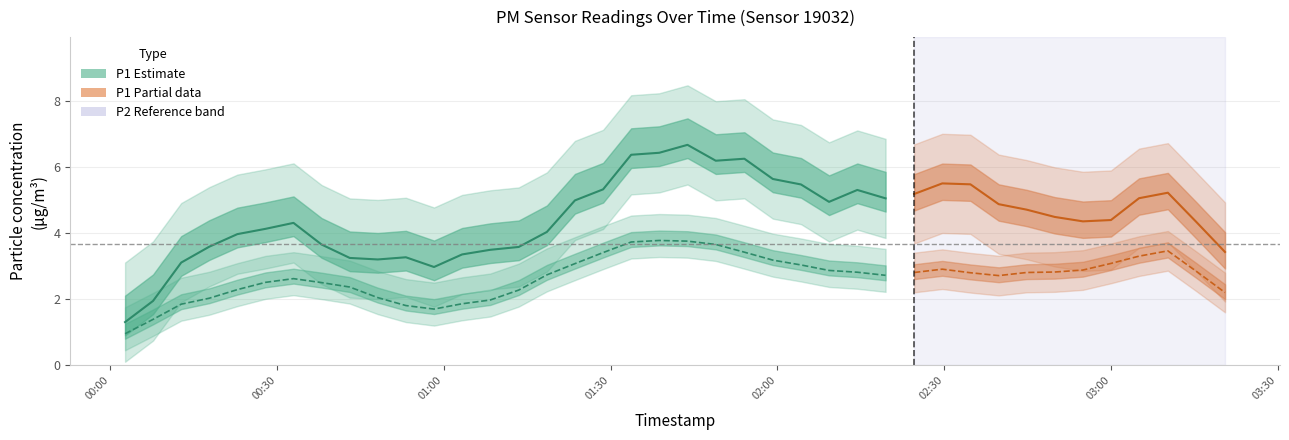

What is the difference between the P2 values at 30 and 19?

1.1